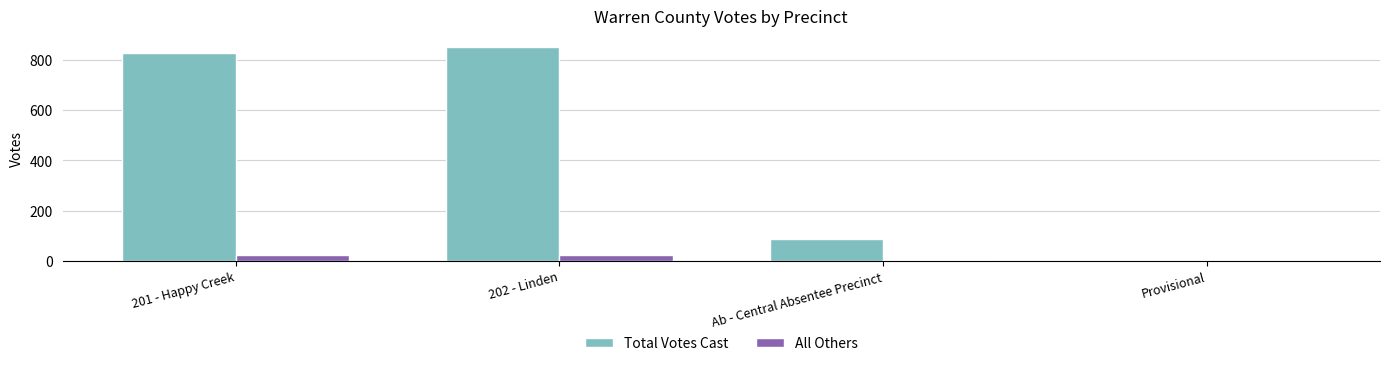

The All Others series shows 25 at 201 - Happy Creek. True or false?

True